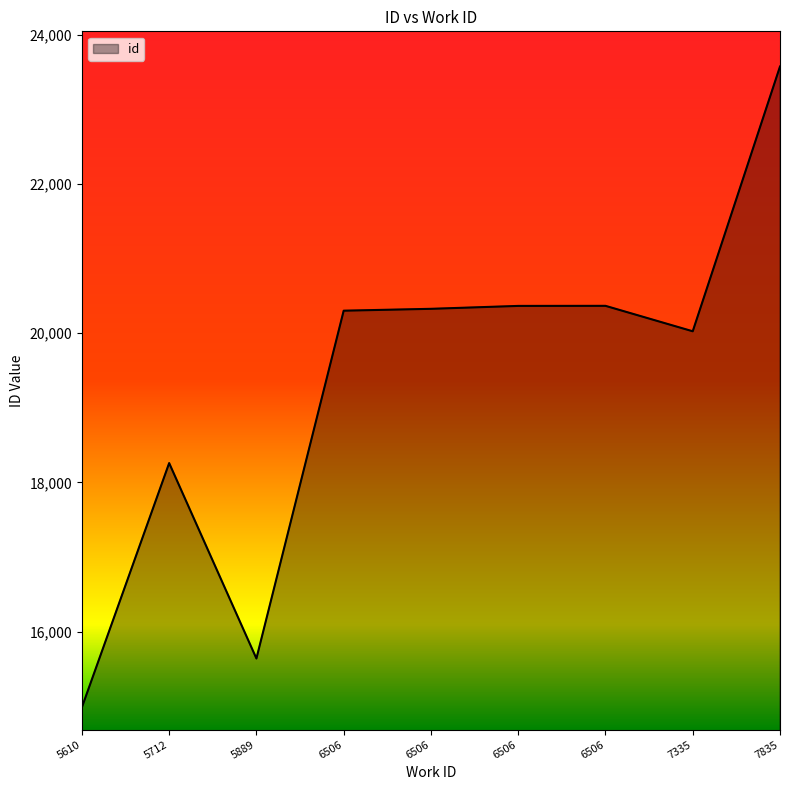

How many categories are shown in the chart?

9